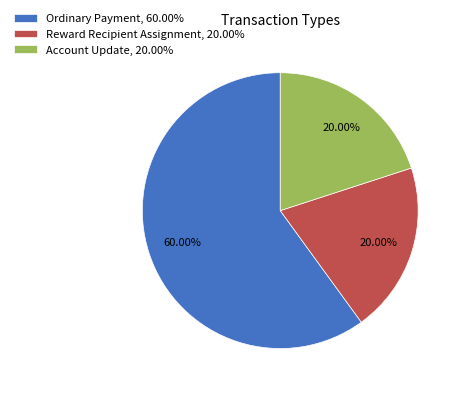

Which has a higher value, Ordinary Payment or Account Update?

Ordinary Payment